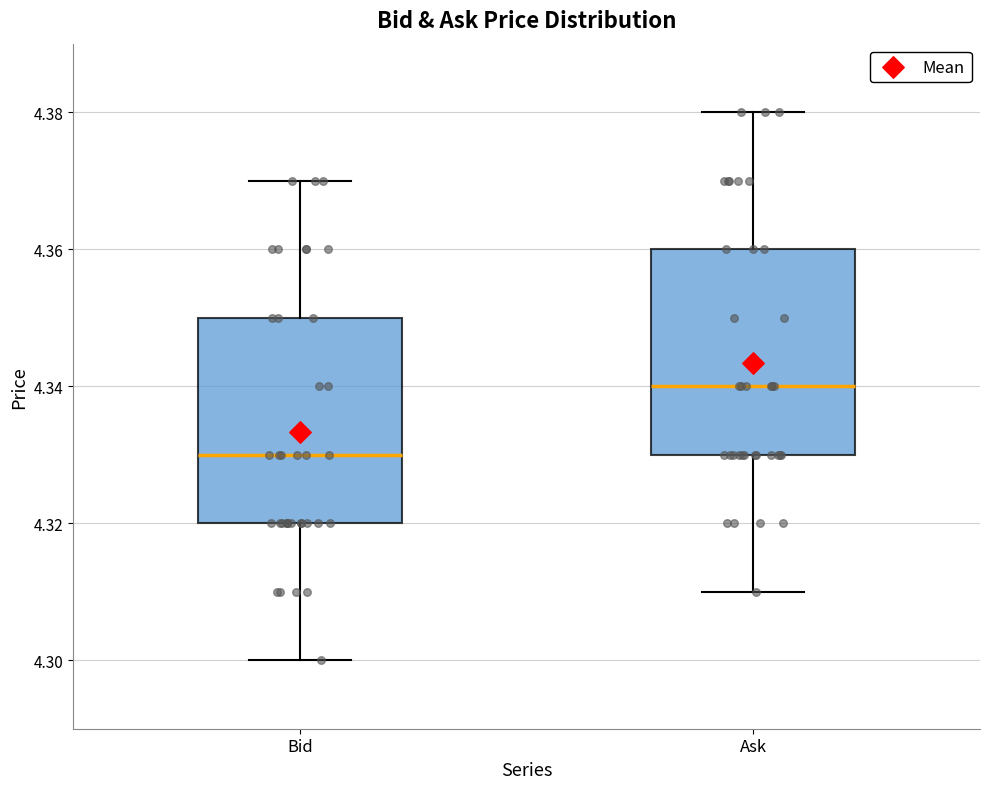

Where is the lower edge of the box for Bid on the y-axis? The values are not printed on the chart, so give them approximately, as read against the axis.

4.32